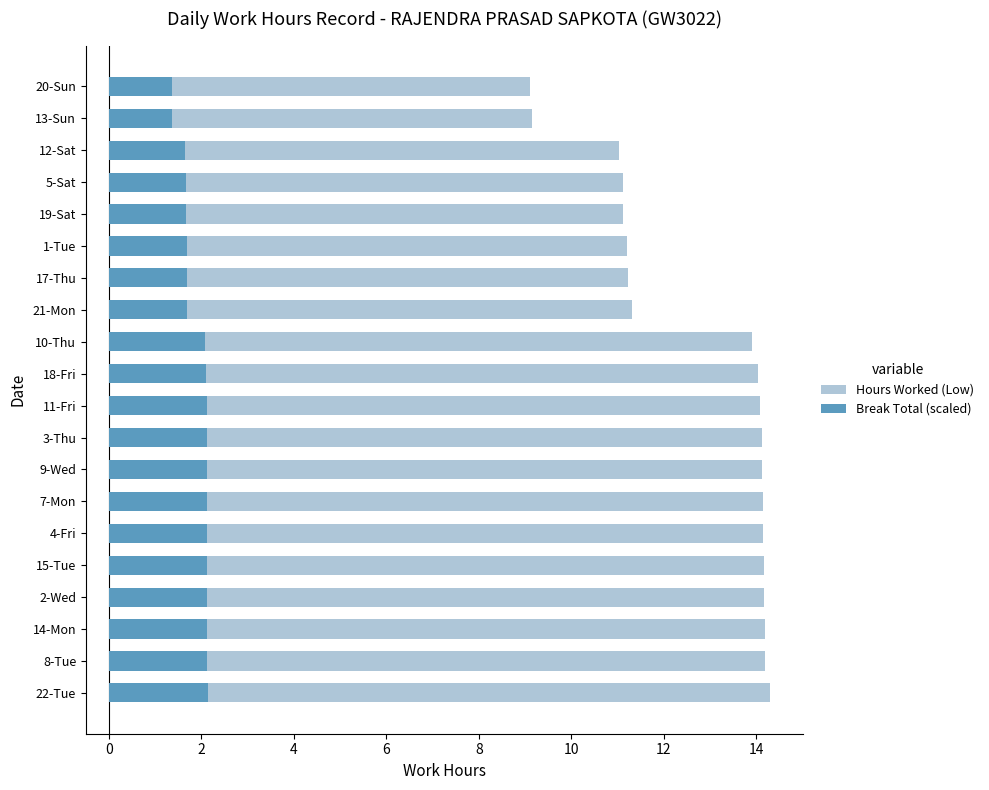

Which has a higher value, 12-Sat or 14-Mon?

14-Mon